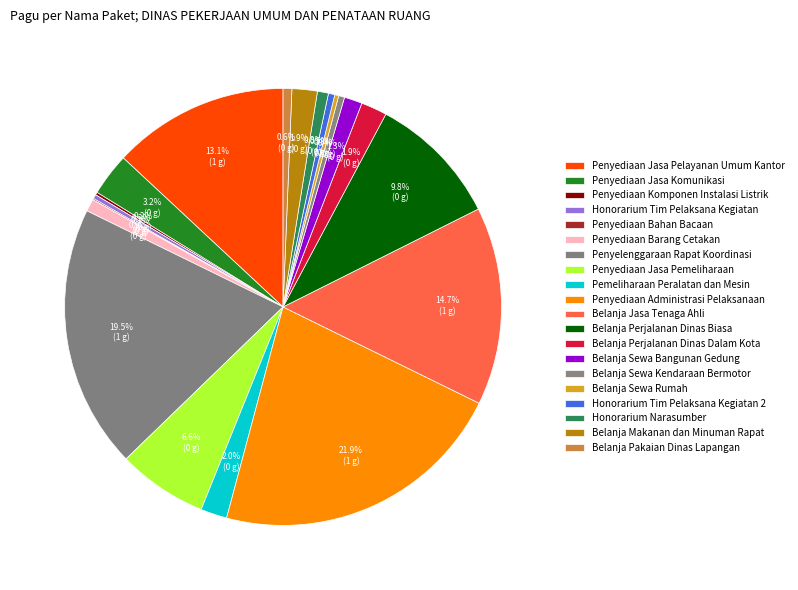

To the nearest percent, what is the average slice percentage?

5%